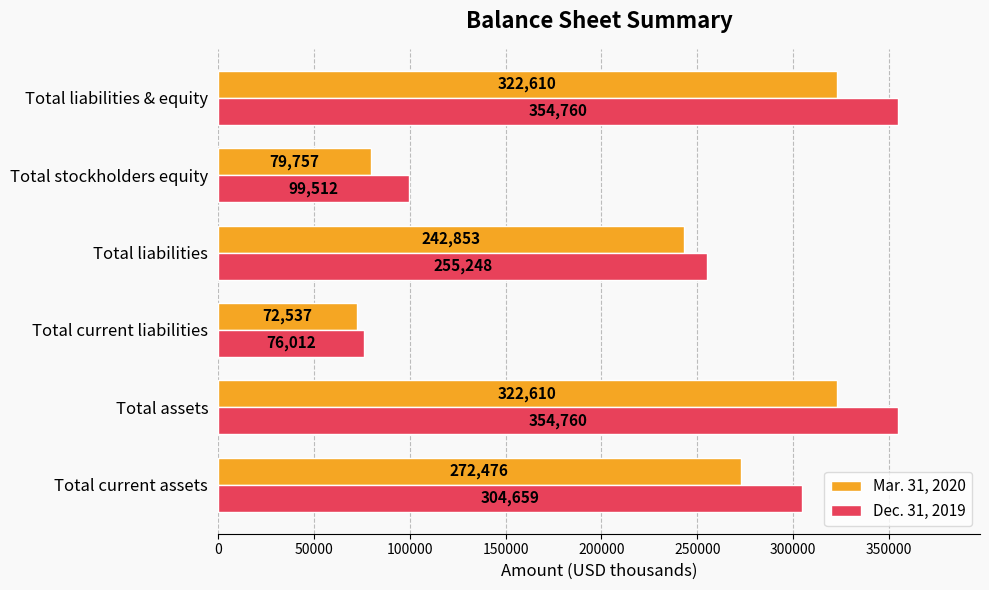

What is the difference between the highest and lowest values at Total stockholders equity?

19755